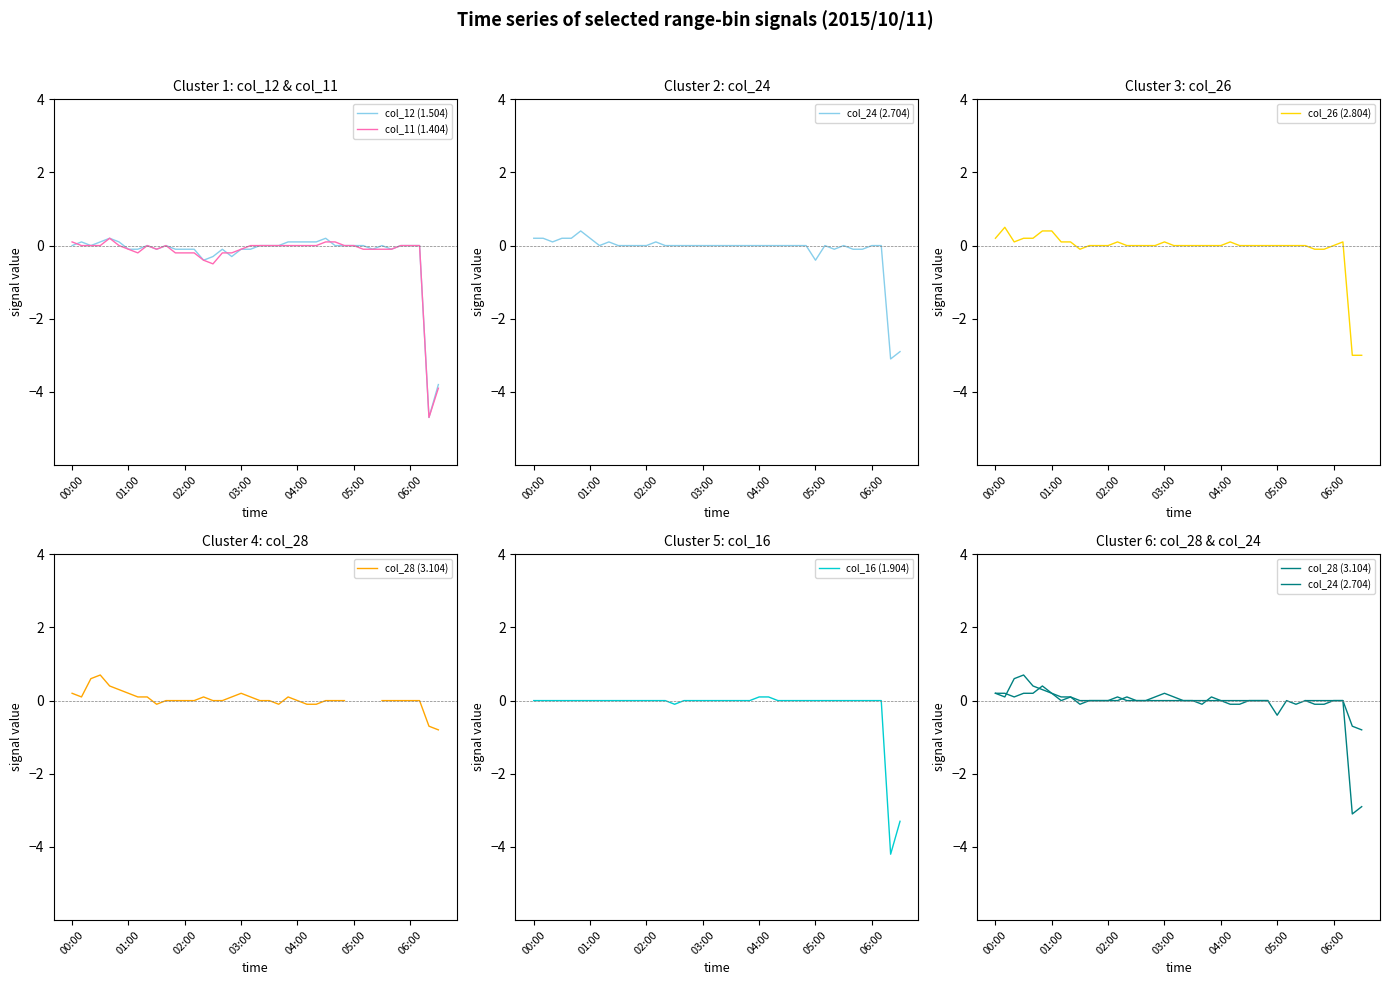

Rank the series by their maximum value, from lowest to highest.

col_16 (1.904), col_12 (1.504), col_11 (1.404), col_24 (2.704), col_26 (2.804), col_28 (3.104)